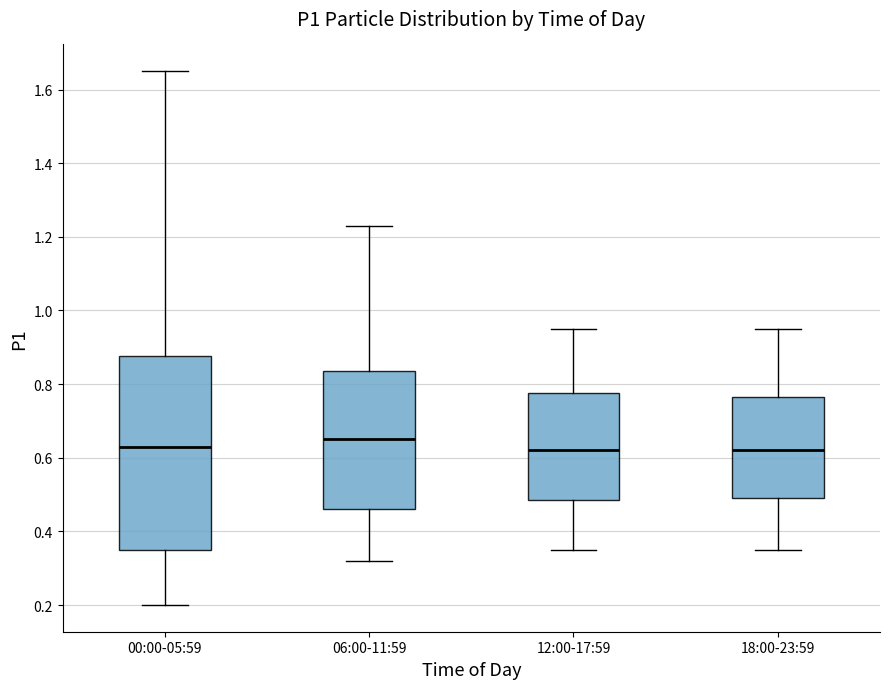

Where is the upper edge of the box for 00:00-05:59 on the y-axis? The values are not printed on the chart, so give them approximately, as read against the axis.

0.88